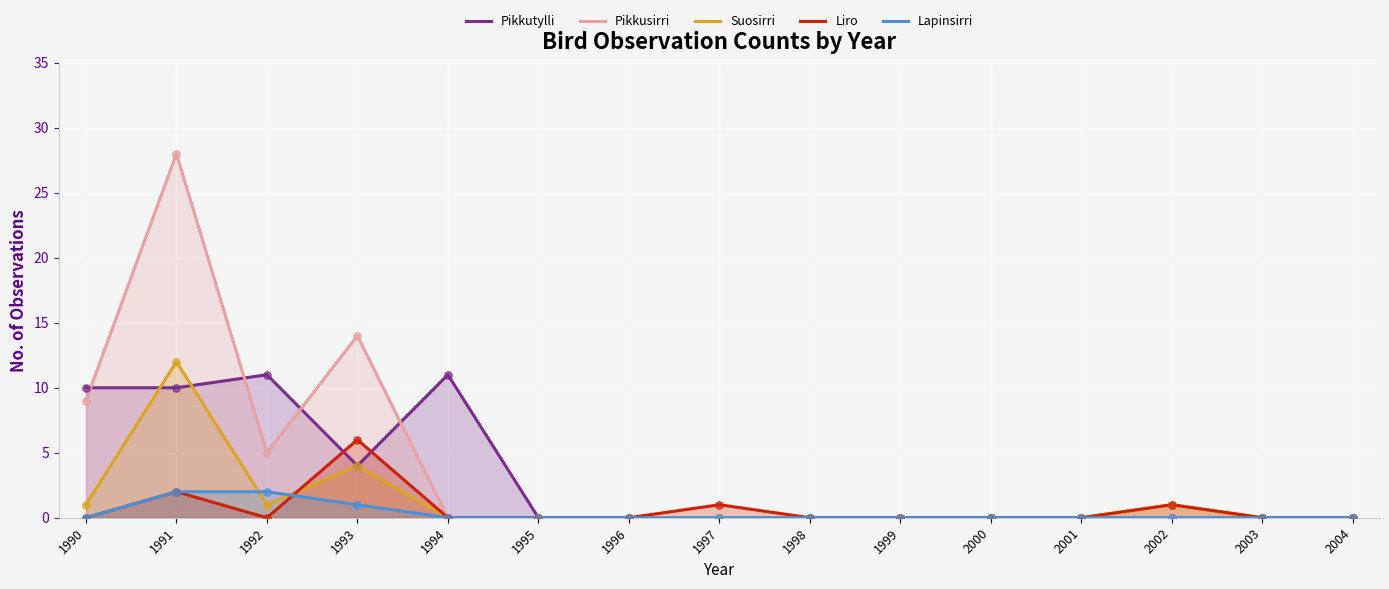

Which series contains the lowest Y value?

Pikkutylli